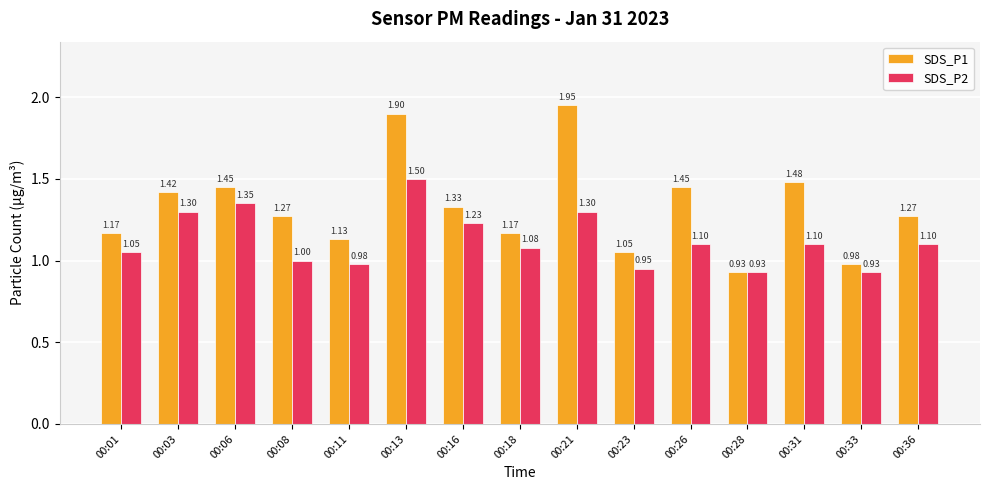

What is the value of the SDS_P1 bar at the 15th from the left?

1.3